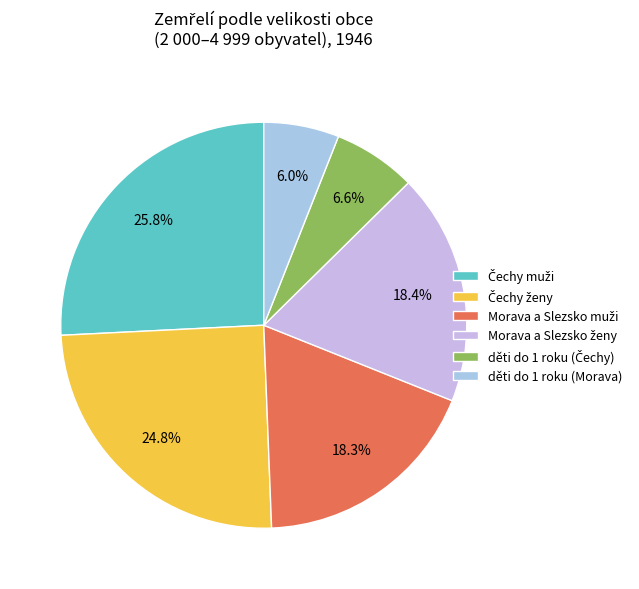

What is the total percentage of děti do 1 roku (Čechy) and Morava a Slezsko muži?

24.9%